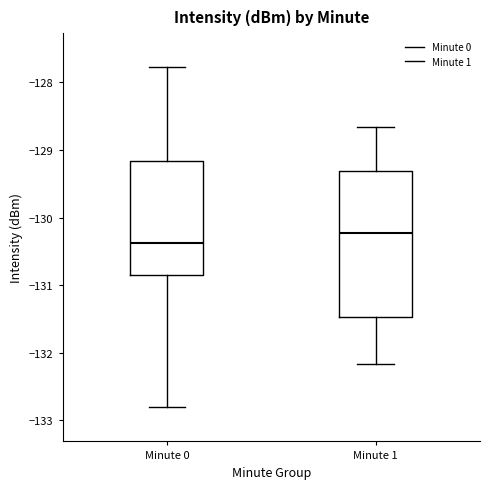

Where is the upper edge of the box for Minute 0 on the y-axis? The values are not printed on the chart, so give them approximately, as read against the axis.

-129.2